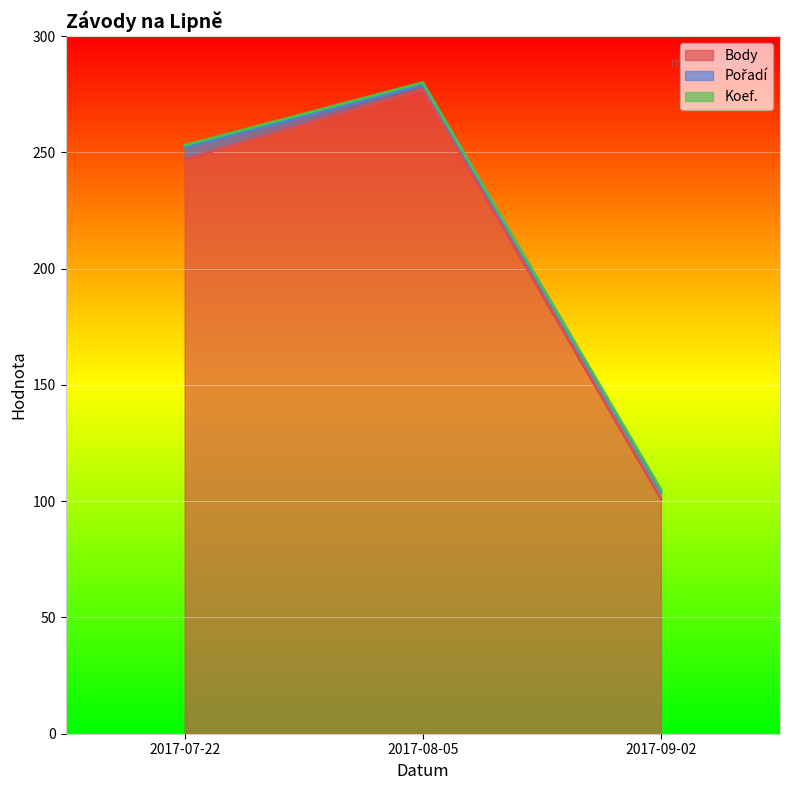

The value of Body at 2017-07-22 is 247. True or false?

True